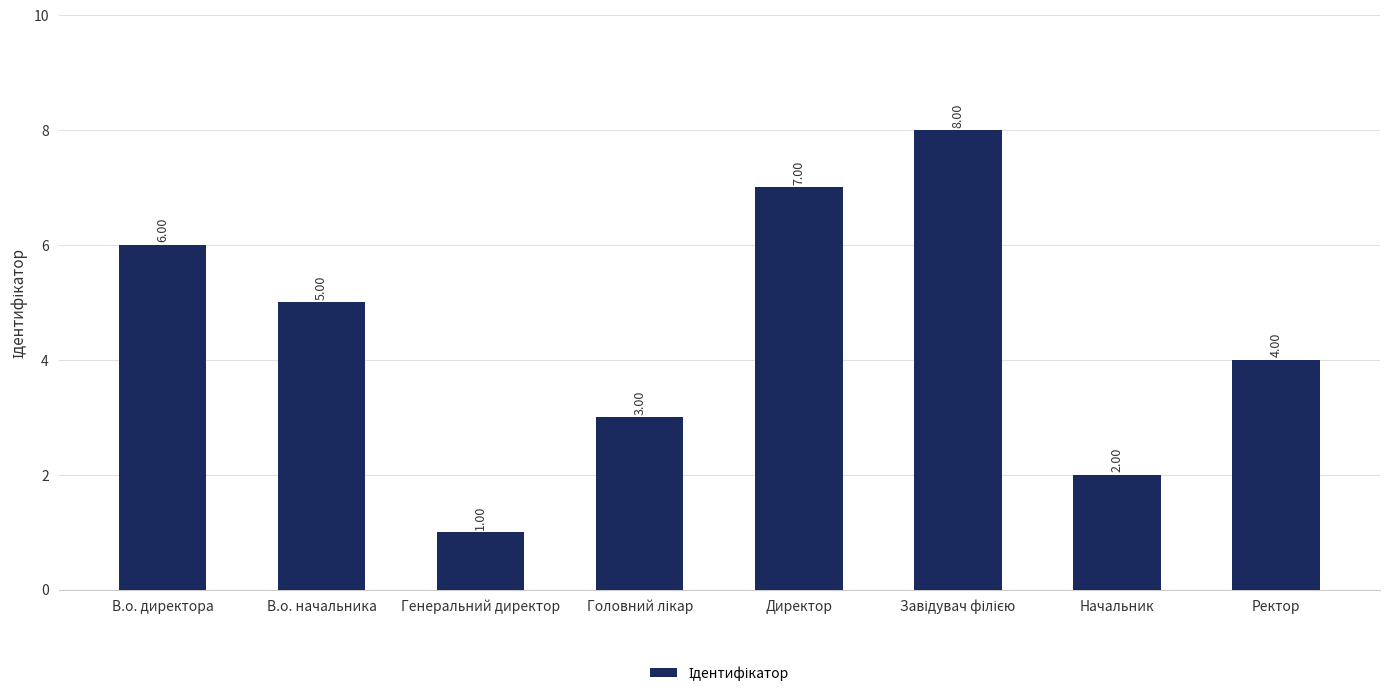

What is the label of the 2nd bar from the left?

В.о. начальника